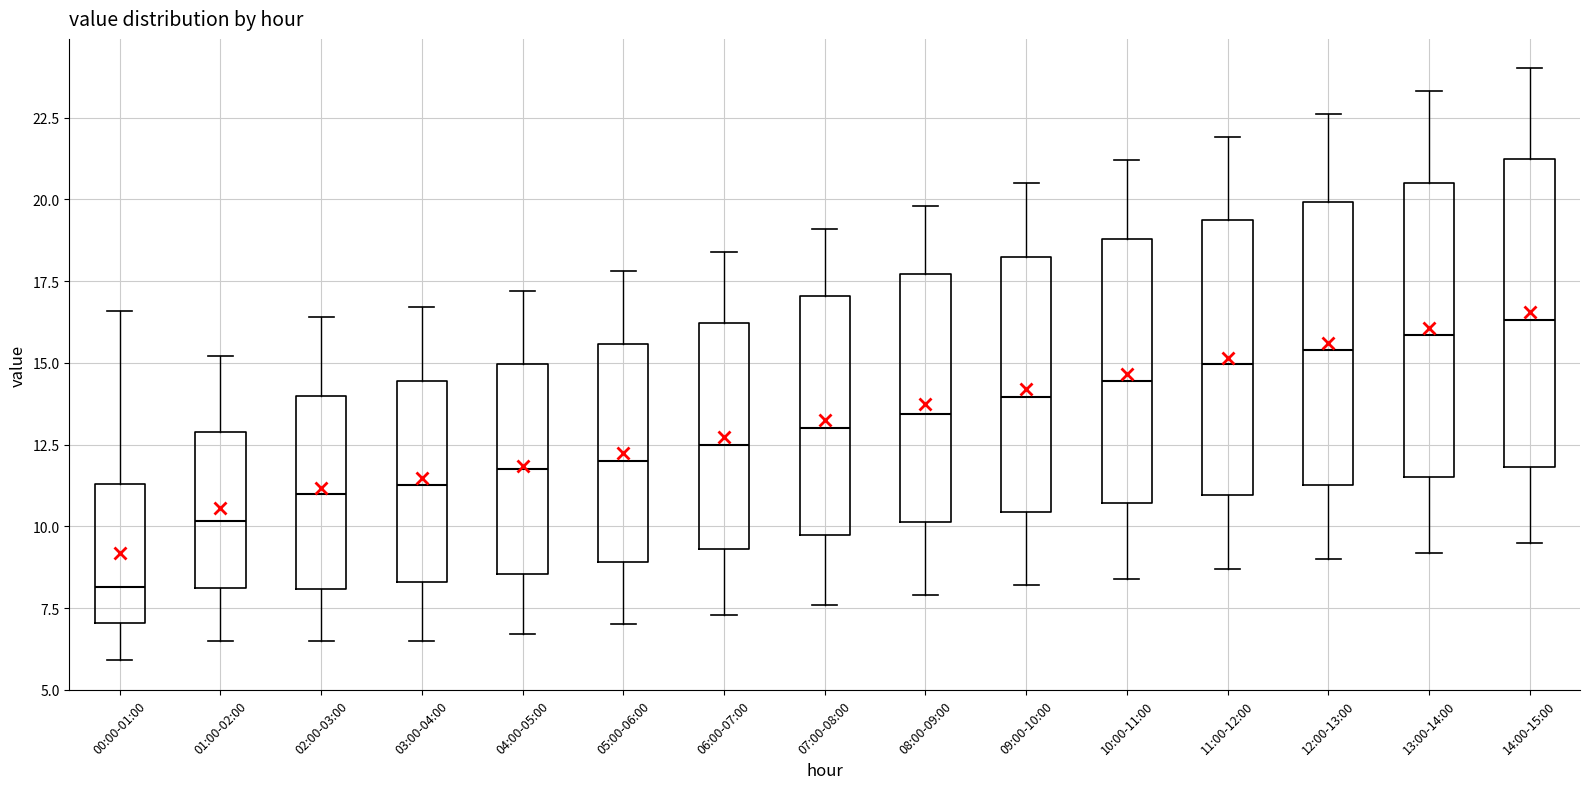

Which box's median line is the lowest?

00:00-01:00